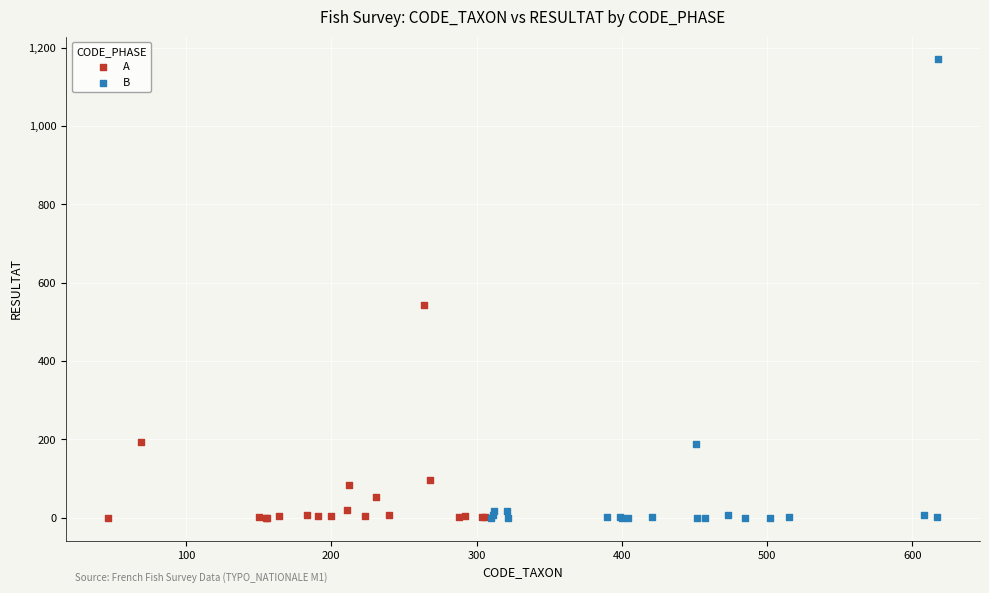

Which series has the widest spread of Y values?

B